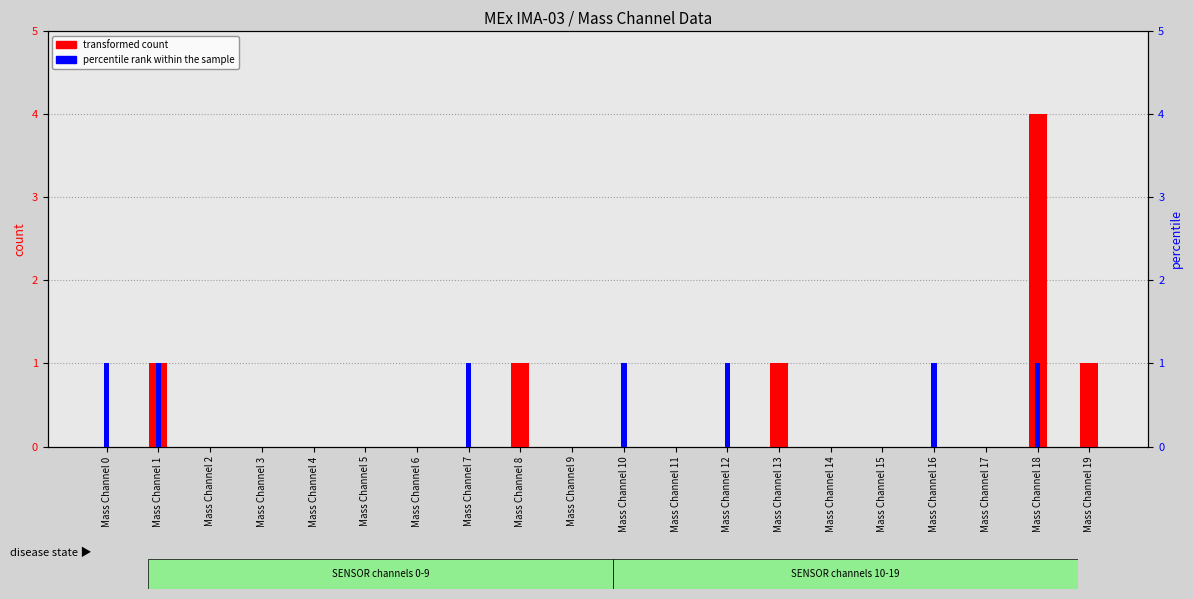

Reading right to left, what are all the values shown in this chart?

transformed count: 1	4	0	0	0	0	1	0	0	0	0	1	0	0	0	0	0	0	1	0
percentile rank within the sample: 0	1	0	1	0	0	0	1	0	1	0	0	1	0	0	0	0	0	1	1